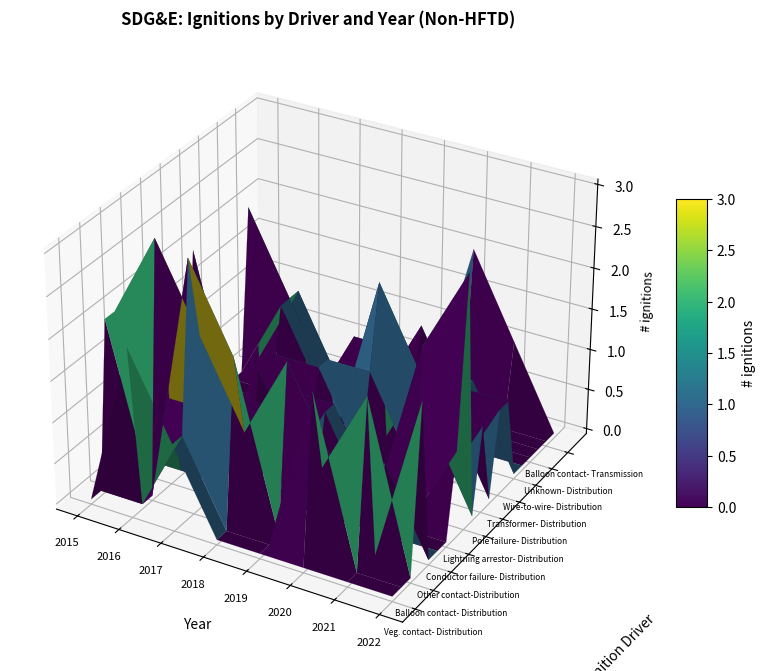

Between 3 and 7, which series saw the biggest shift?

Balloon contact- Distribution